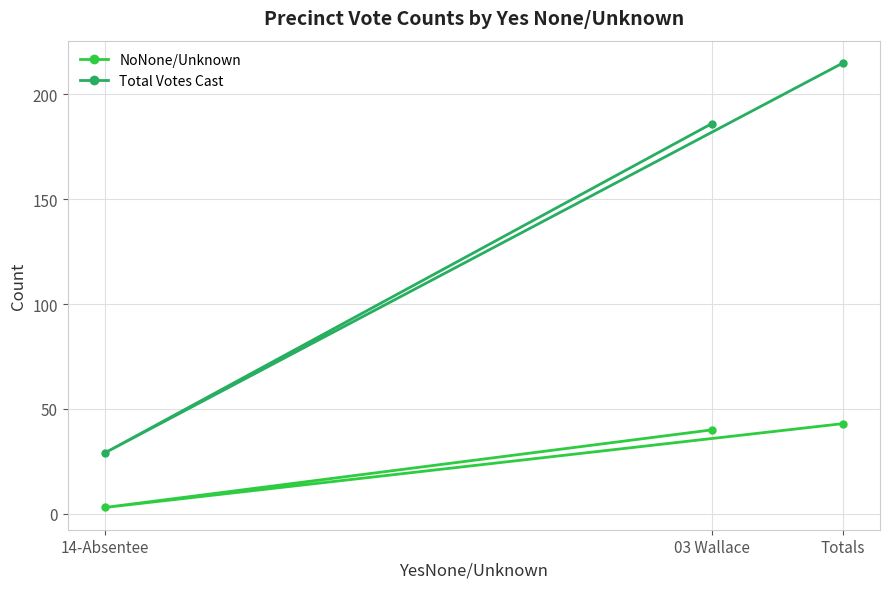

Between 14-Absentee and Totals, which series saw the biggest shift?

Total Votes Cast